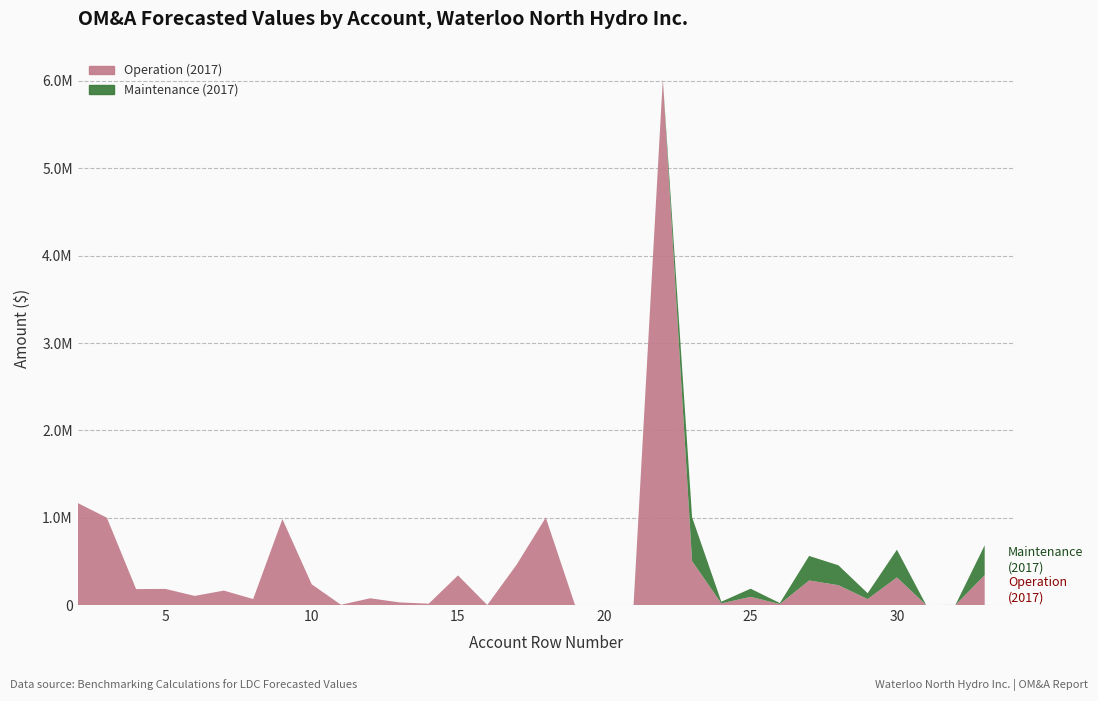

Reading left to right, list all the values displayed in this chart.

Operation (2017): 2=1168935.0	3=999917.8	4=182336.1	5=184626.0	6=104523.0	7=165258.6	8=68244.3	9=984116.9	10=237587.0	11=2928.6	12=77396.6	13=30008.0	14=15193.0	15=339211.1	16=0.0	17=460345.0	18=1001293.7	19=0.0	20=0.0	21=0.0	22=6021920.6	23=502685.3	24=18874.2	25=93559.7	26=11212.8	27=281022.3	28=227576.7	29=67641.9	30=316476.3	31=0.0	32=423.0	33=341978.0
Maintenance (2017): 2=0.0	3=0.0	4=0.0	5=0.0	6=0.0	7=0.0	8=0.0	9=0.0	10=0.0	11=0.0	12=0.0	13=0.0	14=0.0	15=0.0	16=0.0	17=0.0	18=0.0	19=0.0	20=0.0	21=0.0	22=0.0	23=502685.3	24=18874.2	25=93559.7	26=11212.8	27=281022.3	28=227576.7	29=67641.9	30=316476.3	31=0.0	32=423.0	33=341978.0